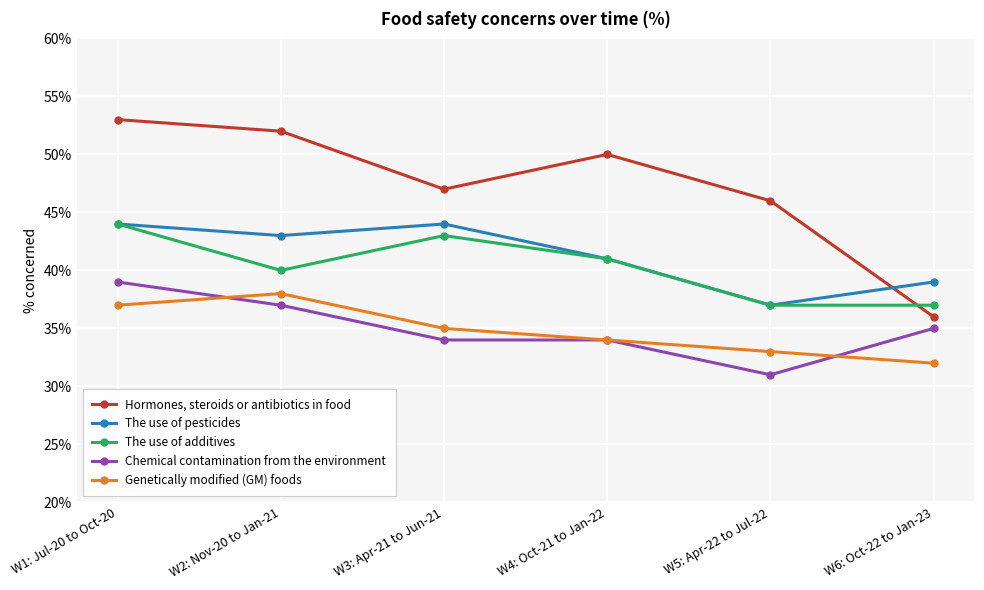

What is the average value of the Hormones, steroids or antibiotics in food series?

47